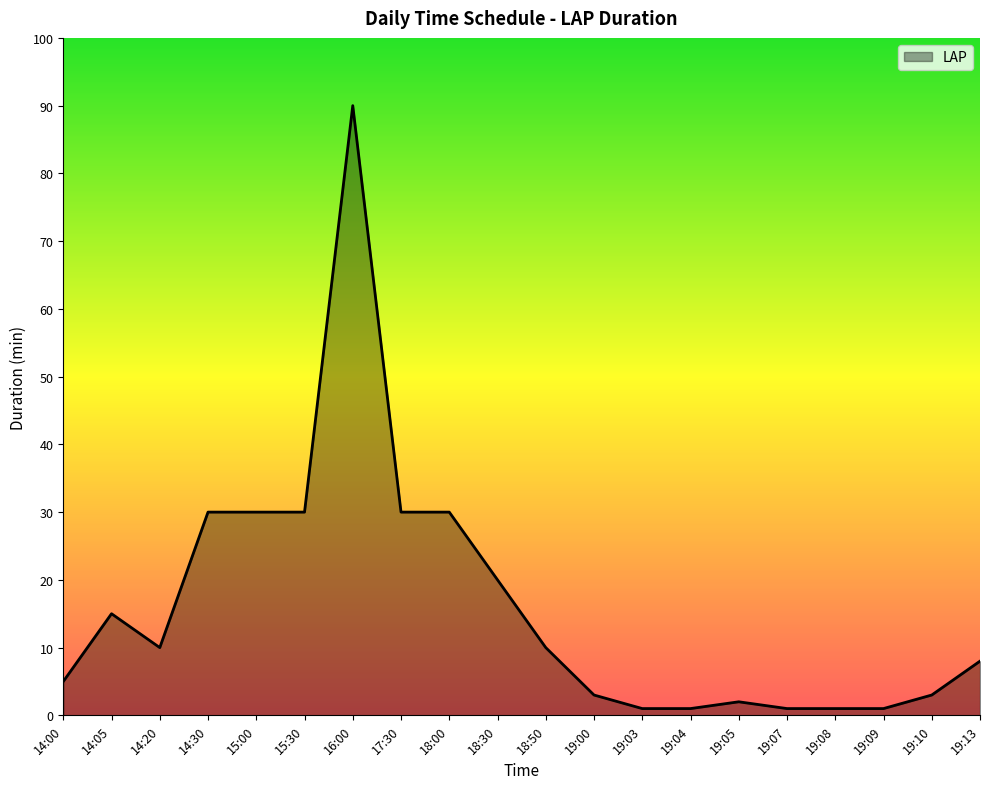

True or false: the data shows 3 at 19:10.

True